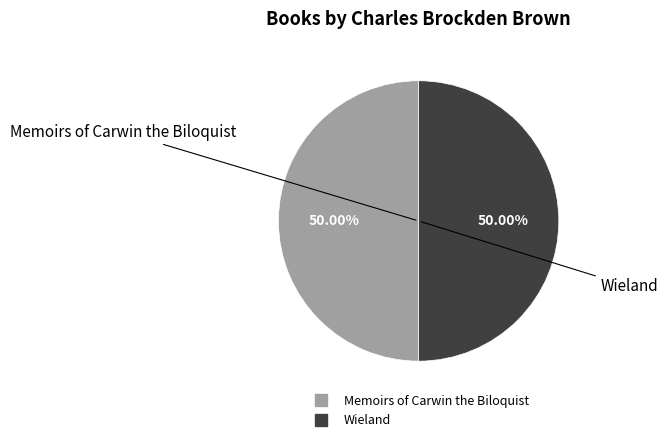

To the nearest percent, what percentage of the pie is Memoirs of Carwin the Biloquist?

50%